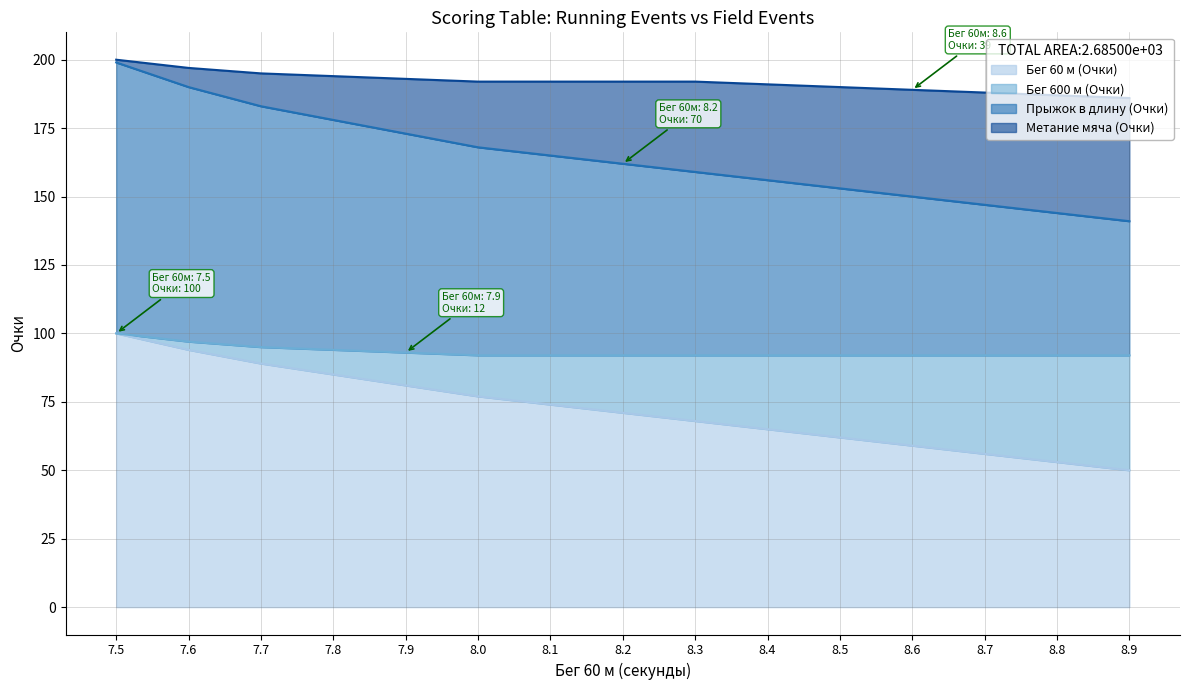

List the labels in order of Бег 60 м (Очки) value, largest first.

7.5, 7.6, 7.7, 7.8, 7.9, 8.0, 8.1, 8.2, 8.3, 8.4, 8.5, 8.6, 8.7, 8.8, 8.9